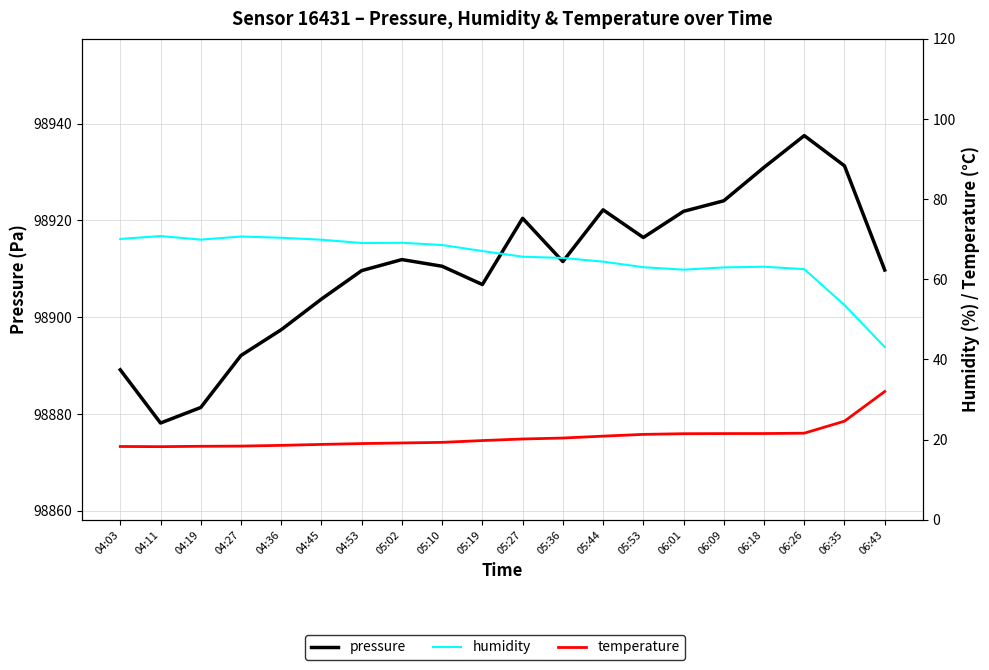

What is the greatest value displayed?

98937.5